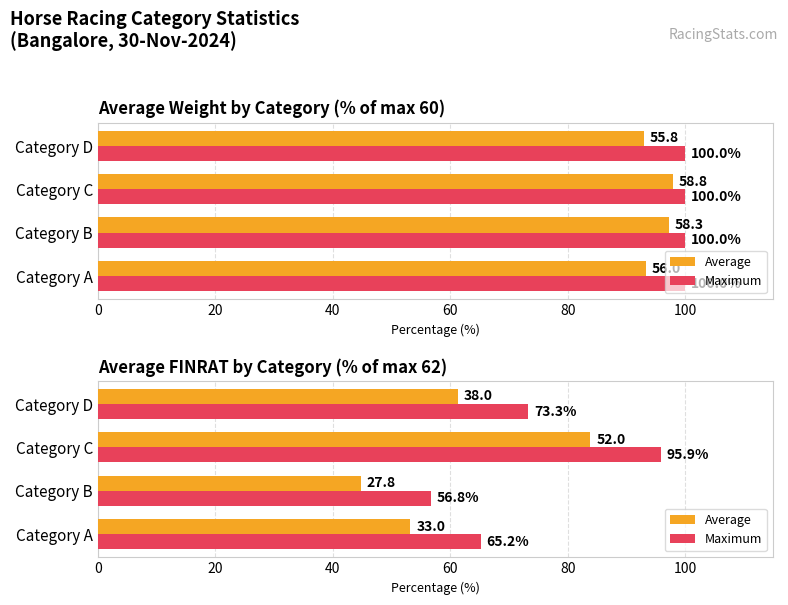

What are all the series names shown in the legend?

Average, Maximum